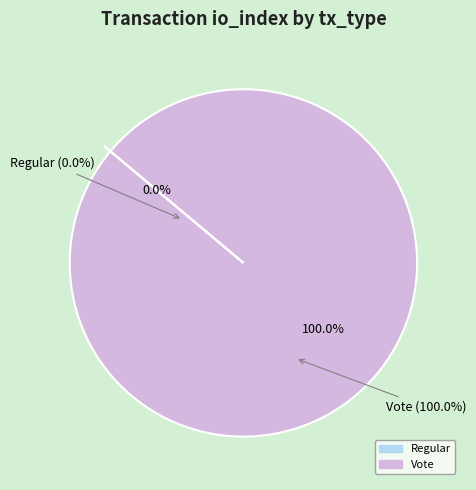

What is the majority slice?

Vote